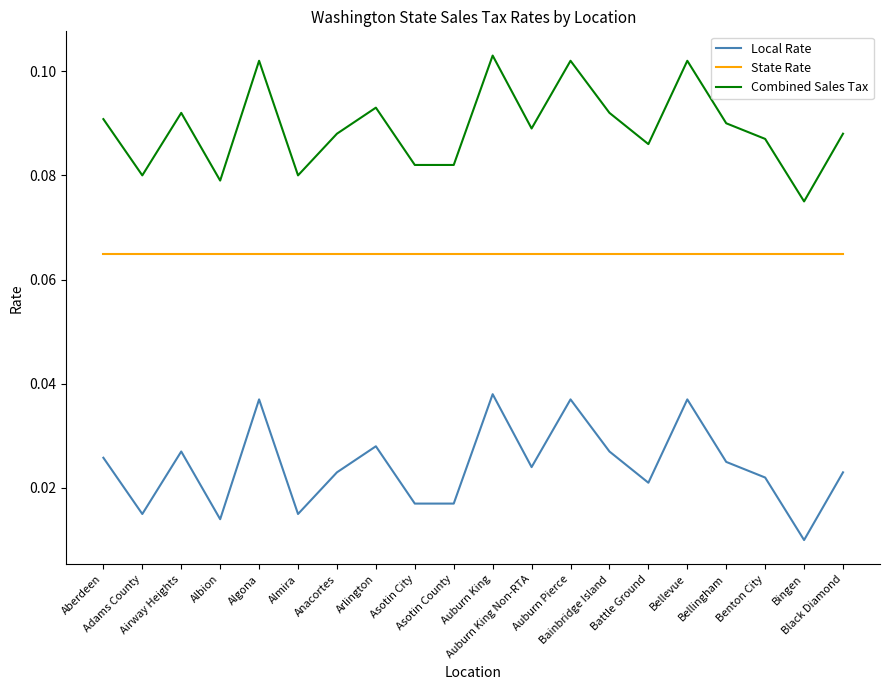

True or false: Local Rate and State Rate intersect in this chart.

False